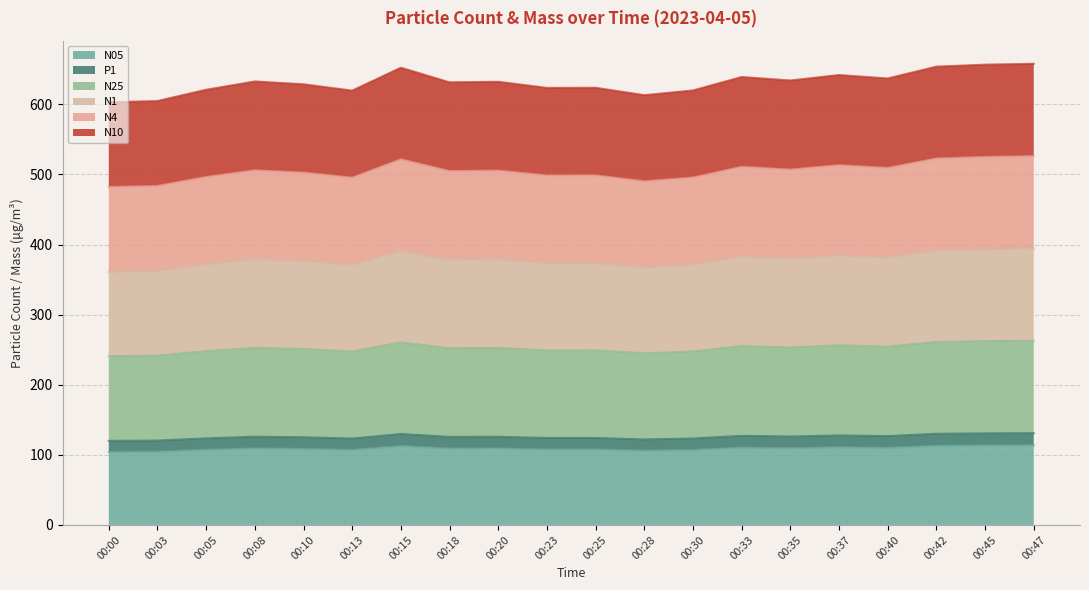

True or false: N4 and P1 cross at least once.

False